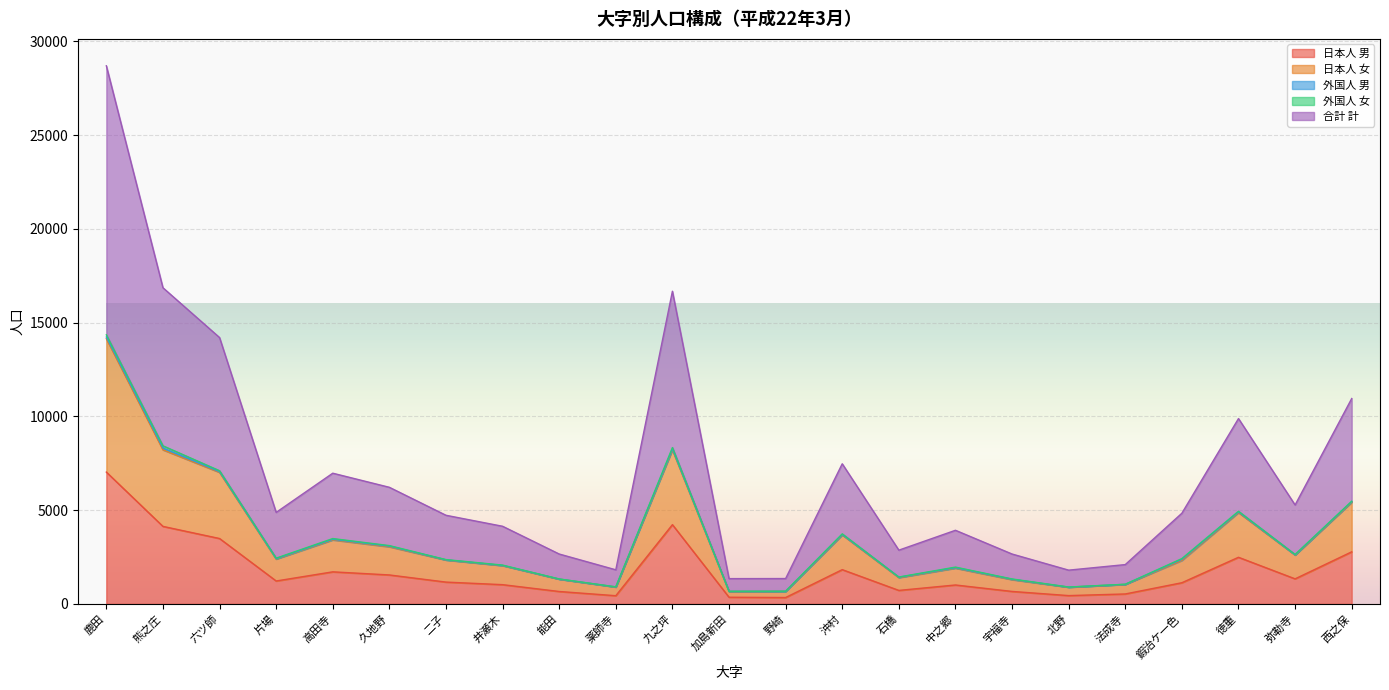

What is the sum of all 日本人 男 values?

40259